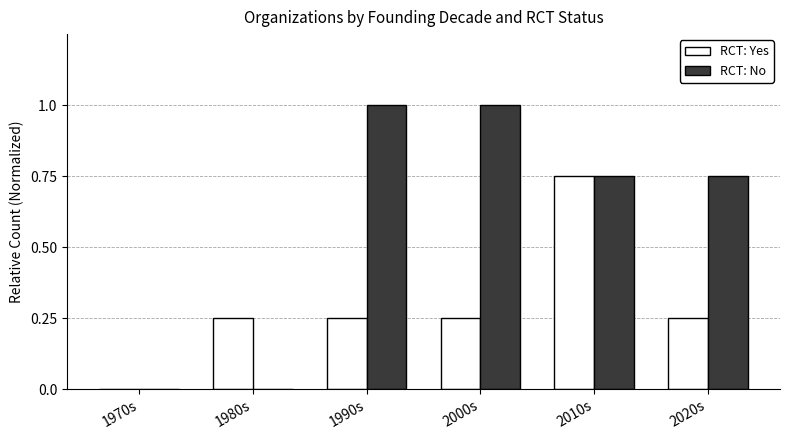

True or false: RCT: No has a value of 1.2 at 2020s.

False